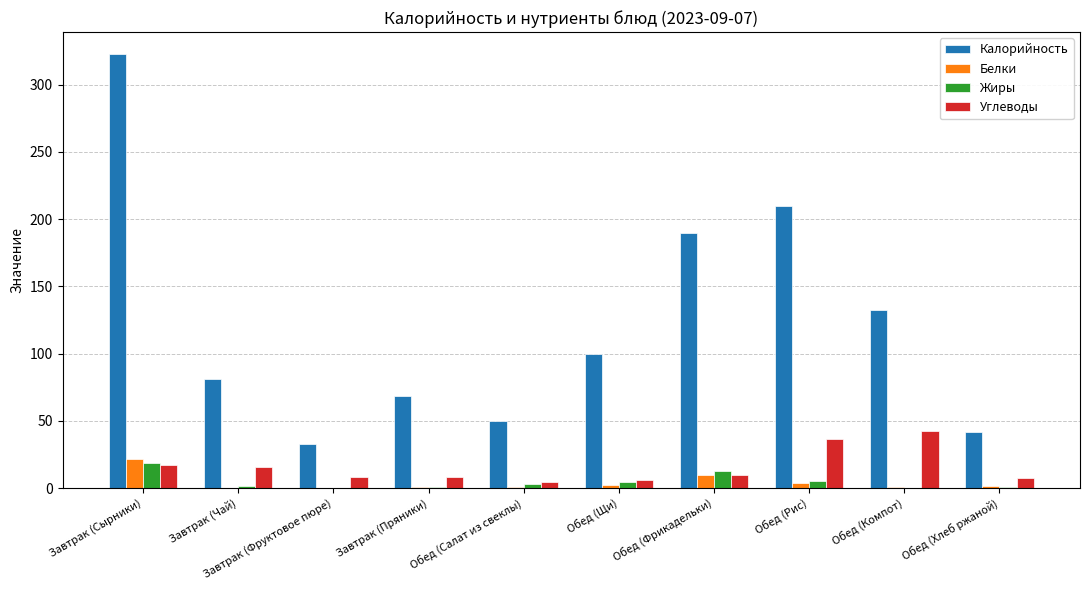

Count the number of data series in this chart.

4